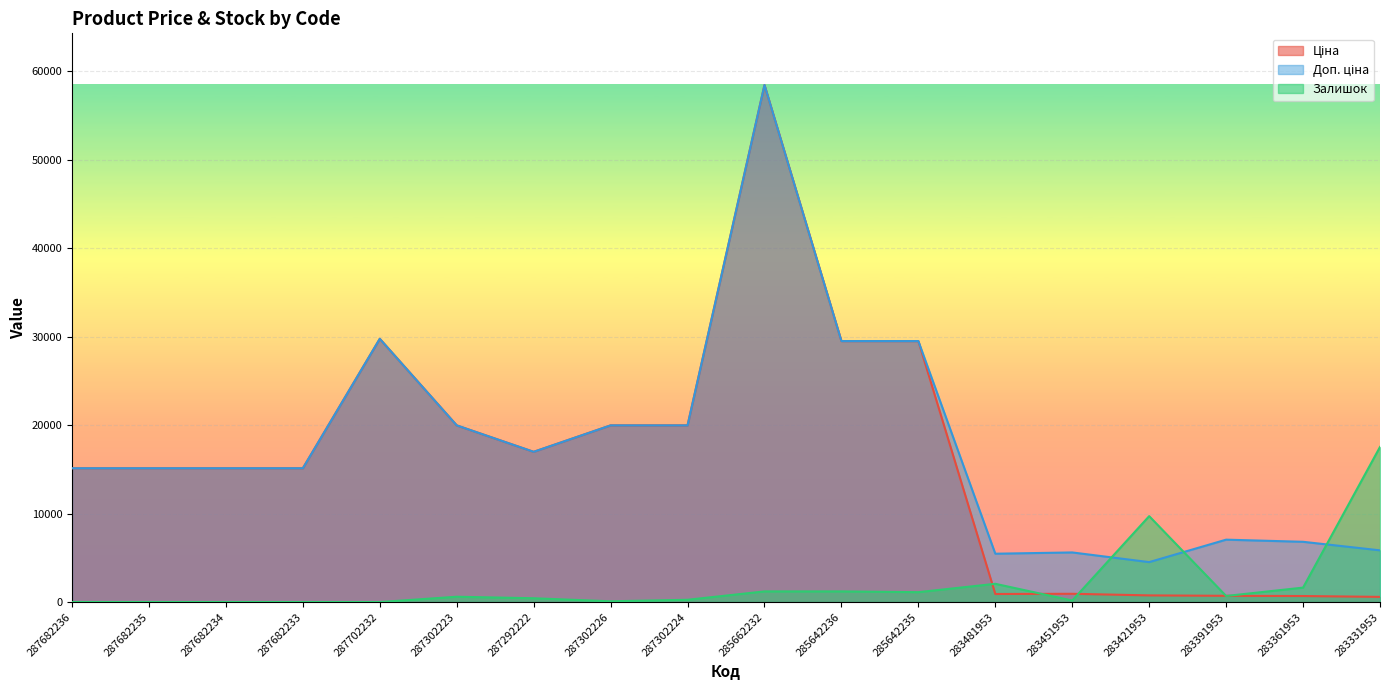

Where is Ціна nearest to the value 29505?

285642236